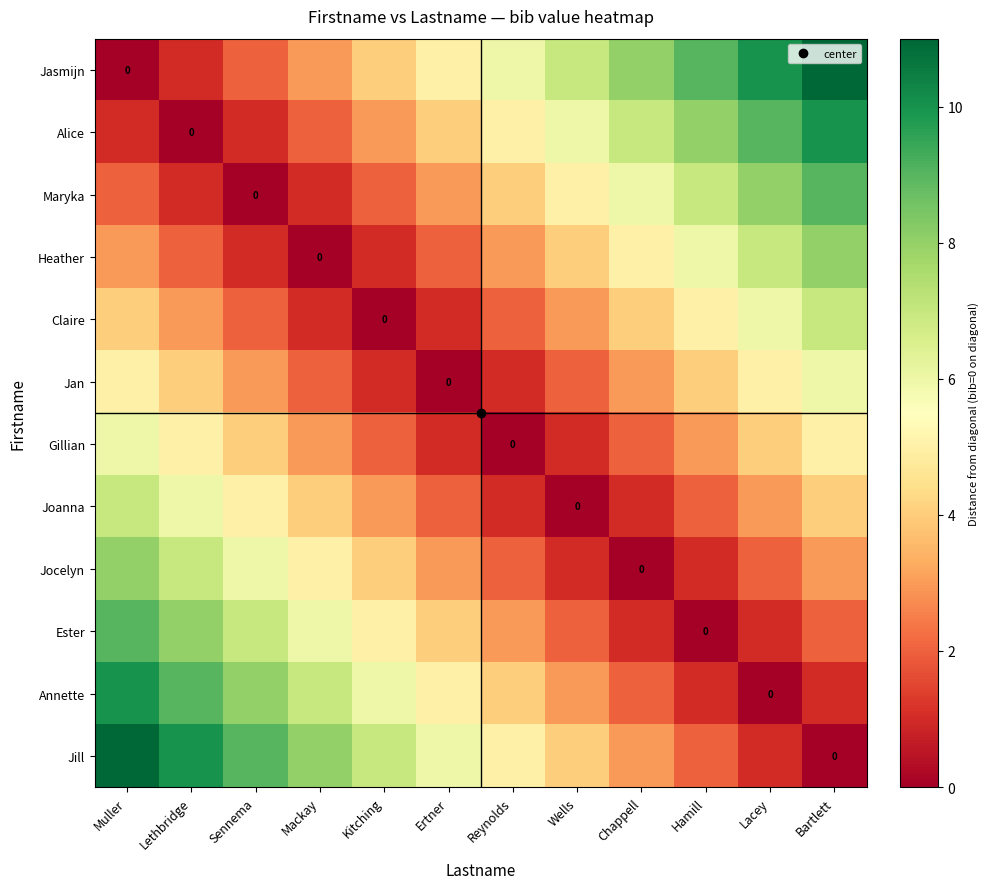

What is the average value of the Claire series?

3